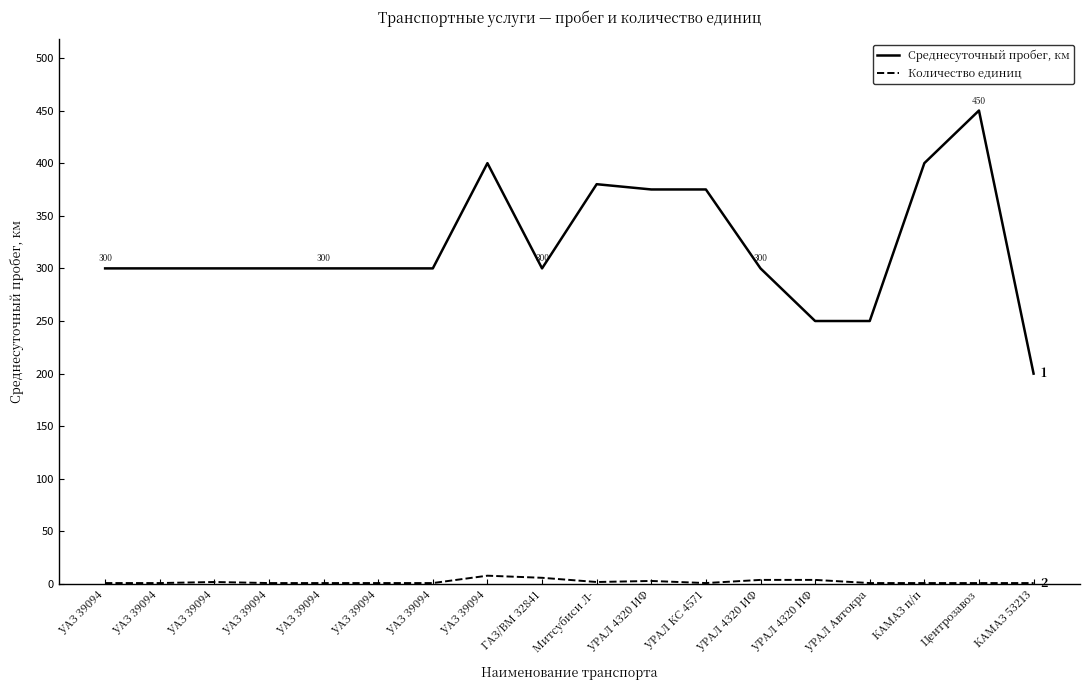

Reading right to left, extract all data points from this chart.

Среднесуточный пробег, км: 200	450	400	250	250	300	375	375	380	300	400	300	300	300	300	300	300	300
Количество единиц: 1	1	1	1	4	4	1	3	2	6	8	1	1	1	1	2	1	1